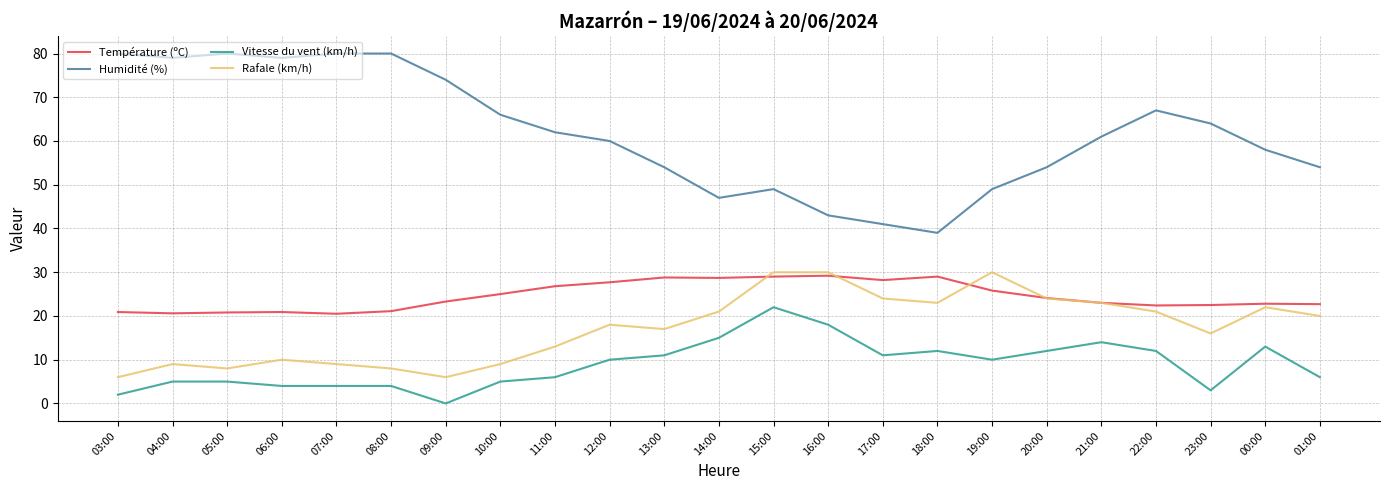

What is the difference between the maximum and second lowest values in the Vitesse du vent (km/h) series?

20.0